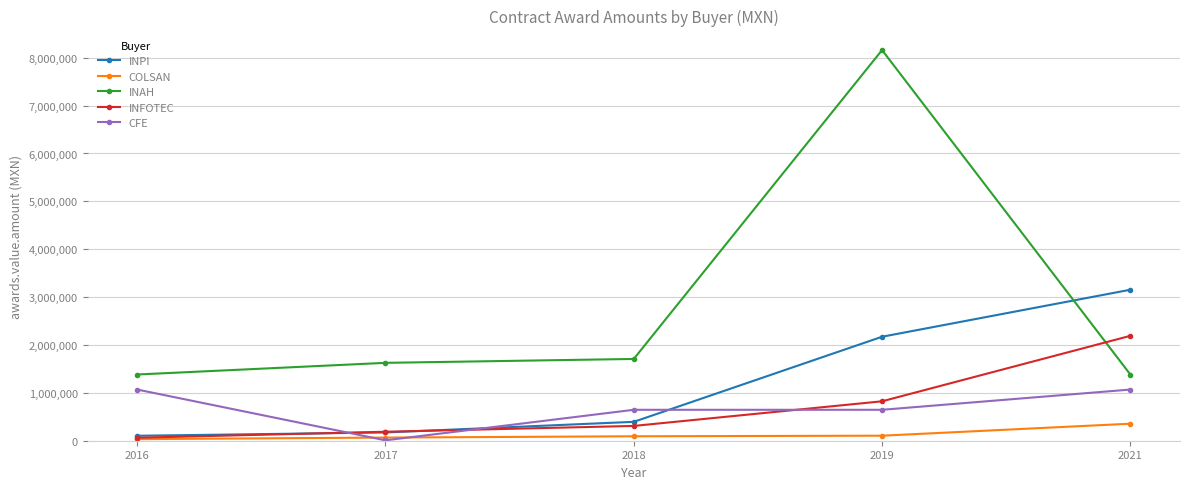

List the series in order of their peak value, lowest first.

COLSAN, CFE, INFOTEC, INPI, INAH